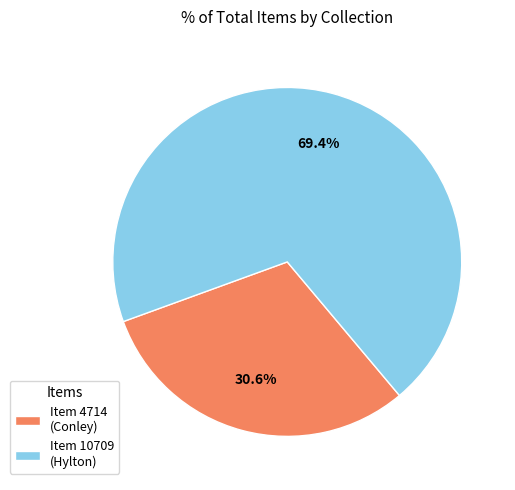

Rank the categories by value from lowest to highest.

Item 4714 (Conley), Item 10709 (Hylton)